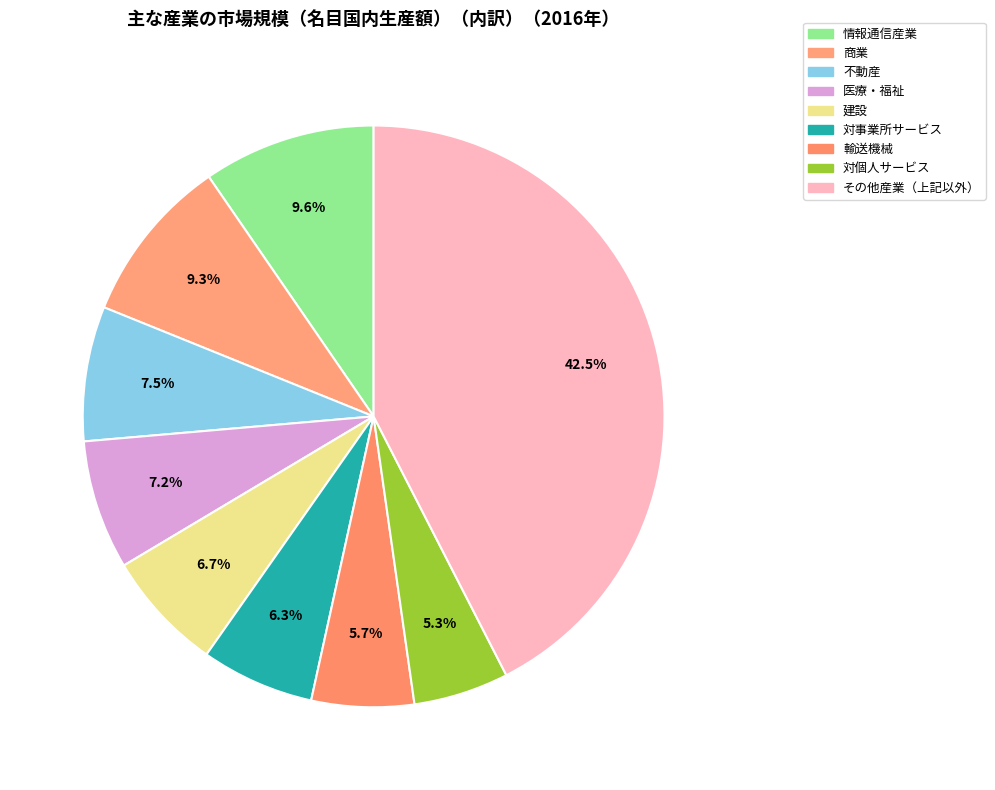

To the nearest percent, what is the difference between the largest and smallest slice percentages?

37%